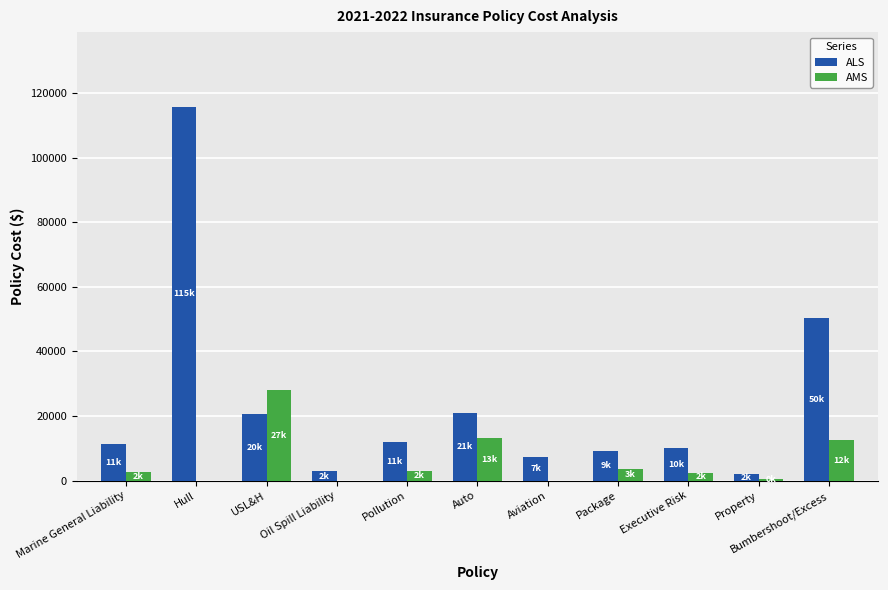

What is the sum of all AMS values?

66075.7